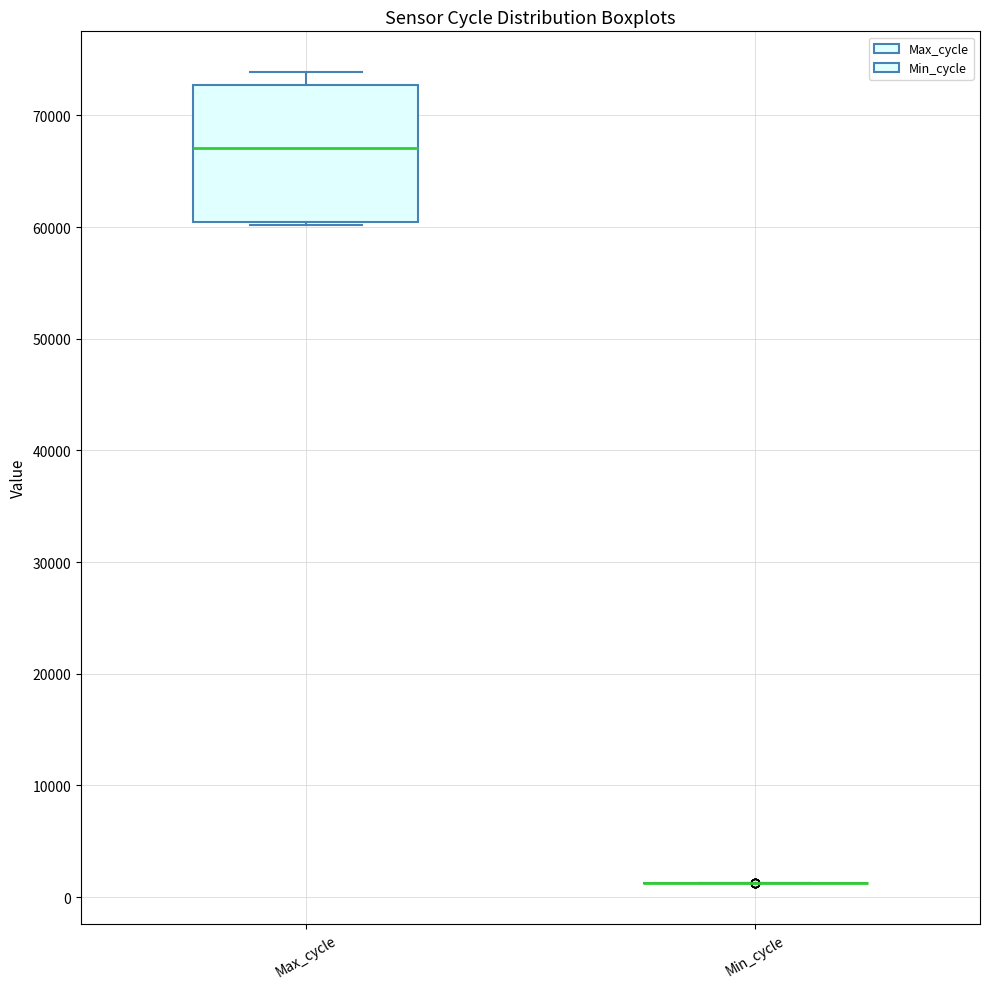

Reading left to right, read every box against the y-axis: the position of its median line, the range the box covers, and the ends of its whiskers. The values are not printed on the chart, so give them approximately, as read against the axis.

Max_cycle: median 67000, box 60000 to 73000, whiskers 60000 to 74000
Min_cycle: box collapsed to a line at 1000, whiskers 1000 to 1000